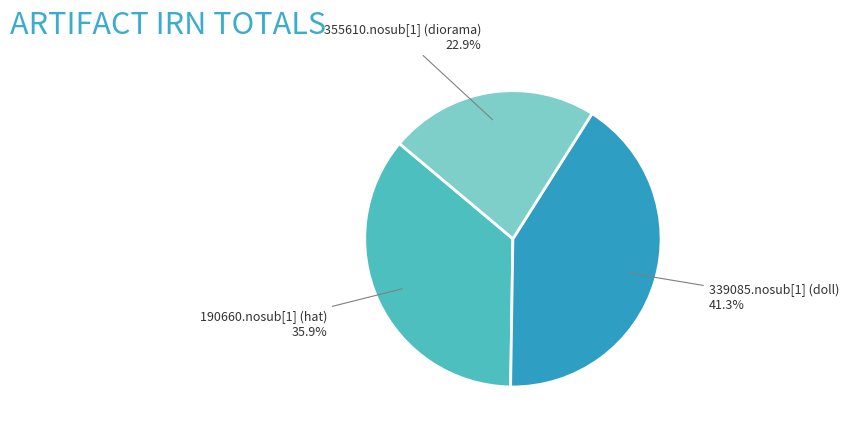

What percentage is the 355610.nosub[1] (diorama) slice, to the nearest percent?

23%